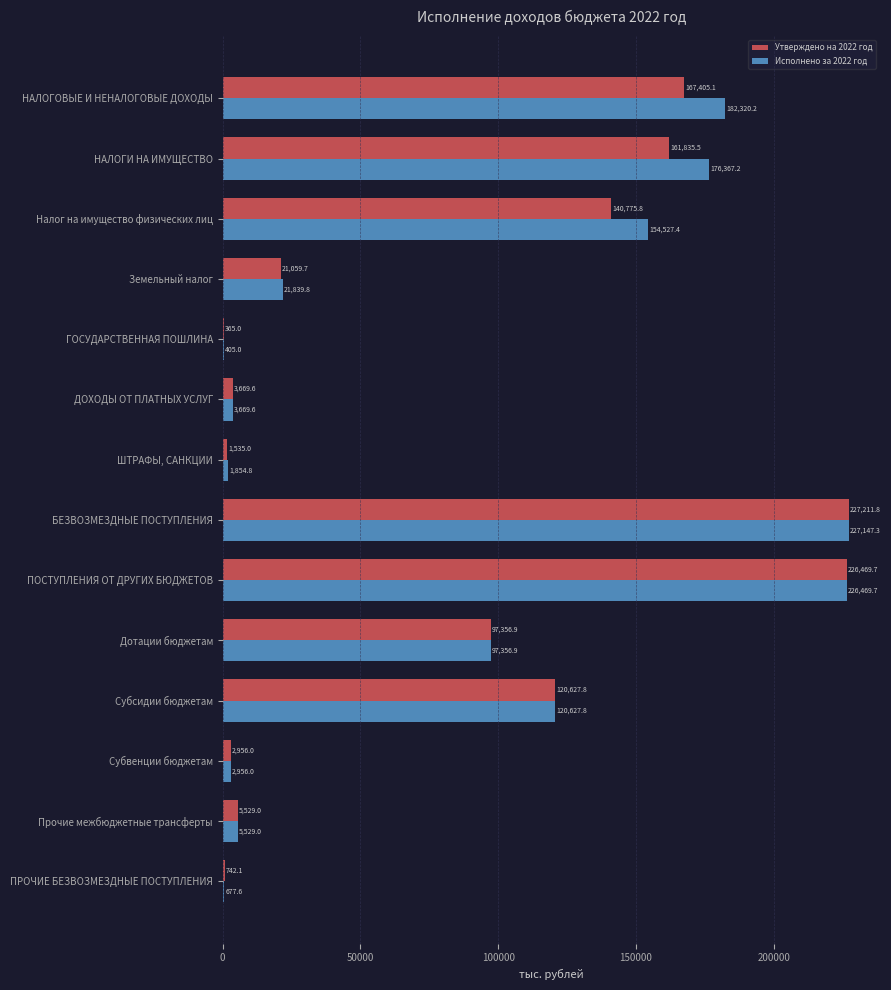

Which series changed the most between Налог на имущество физических лиц and ДОХОДЫ ОТ ПЛАТНЫХ УСЛУГ?

Исполнено за 2022 год